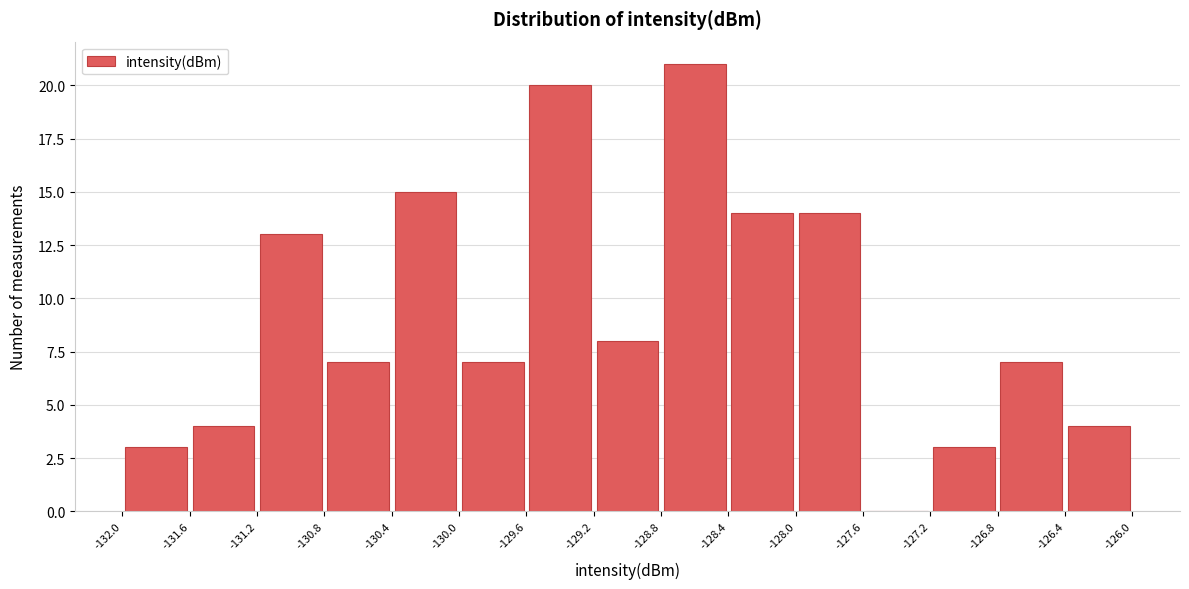

Reading left to right, list every bar in this chart as the range it spans on the x-axis followed by its height. The values are not printed on the chart, so give them approximately, as read against the axis.

-132.0 to -131.6: 3
-131.6 to -131.2: 4
-131.2 to -130.8: 13
-130.8 to -130.4: 7
-130.4 to -130.0: 15
-130.0 to -129.6: 7
-129.6 to -129.2: 20
-129.2 to -128.8: 8
-128.8 to -128.4: 21
-128.4 to -128.0: 14
-128.0 to -127.6: 14
-127.6 to -127.2: 0
-127.2 to -126.8: 3
-126.8 to -126.4: 7
-126.4 to -126.0: 4